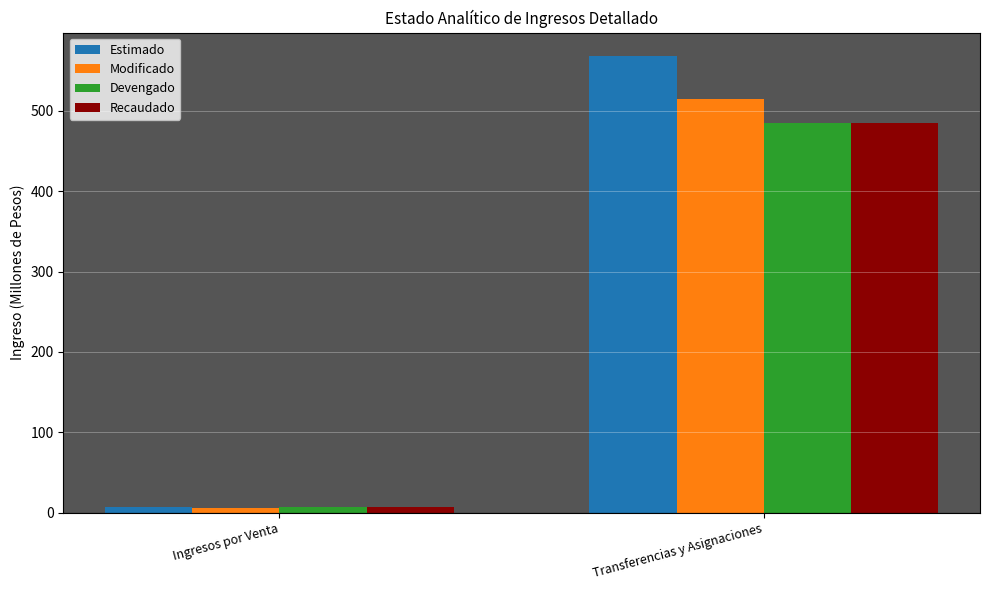

How many bars are there in total?

8